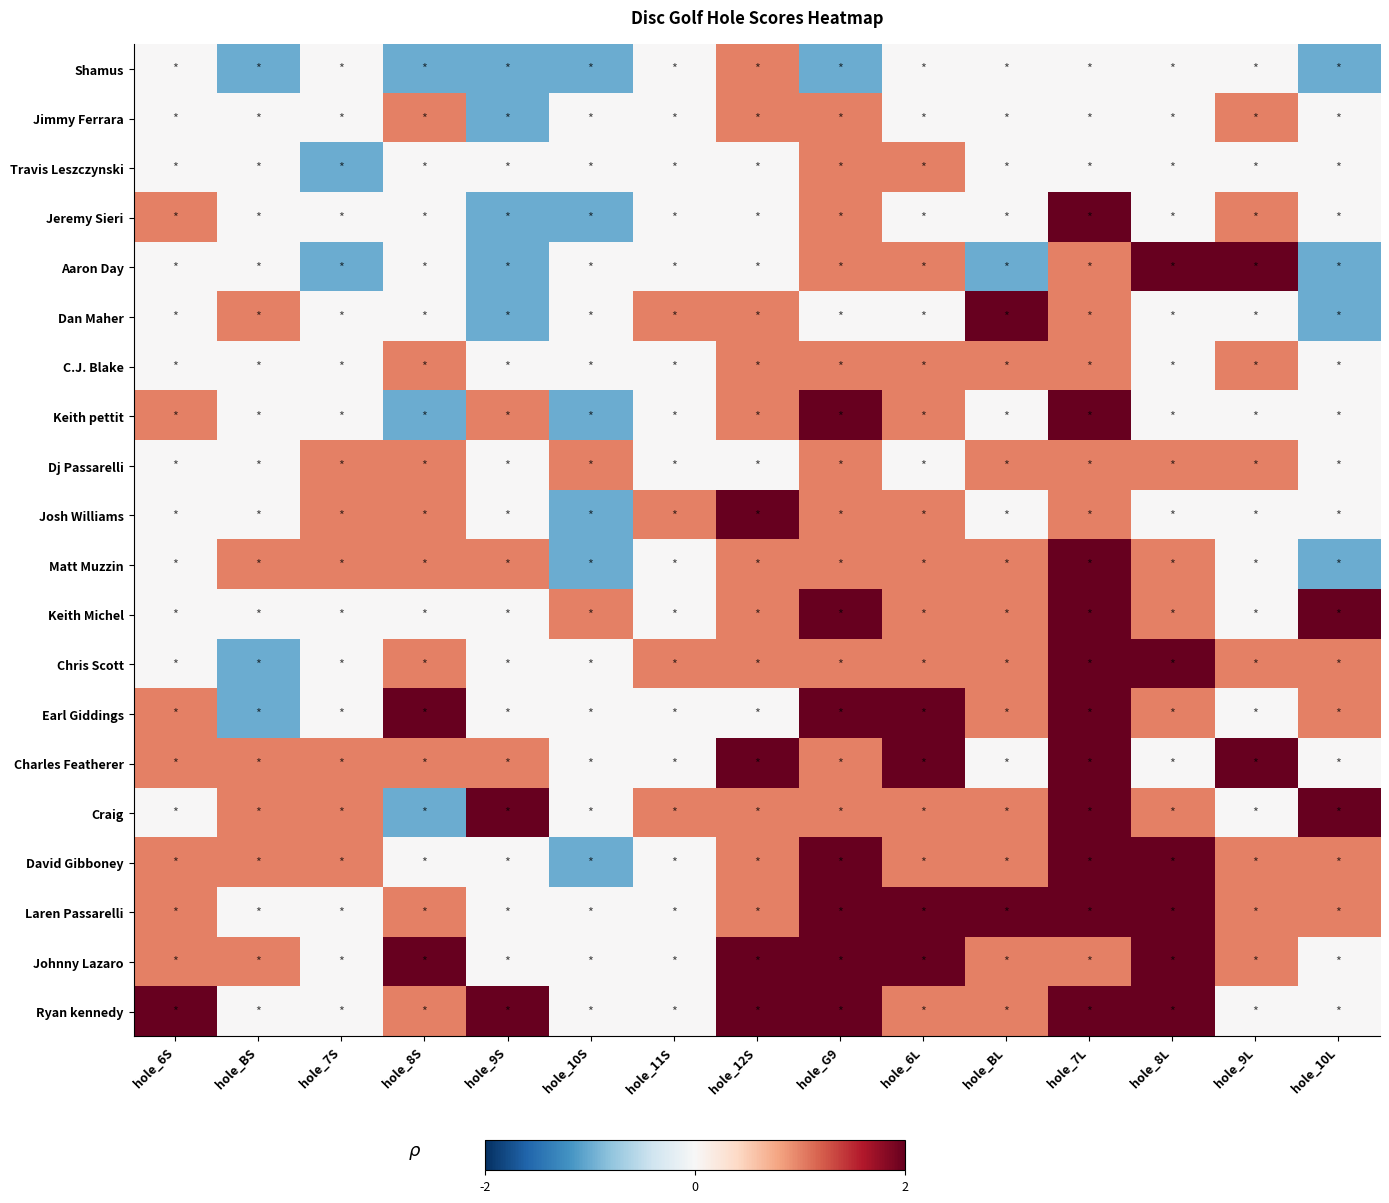

What is the total value across all series at hole_10L?

4